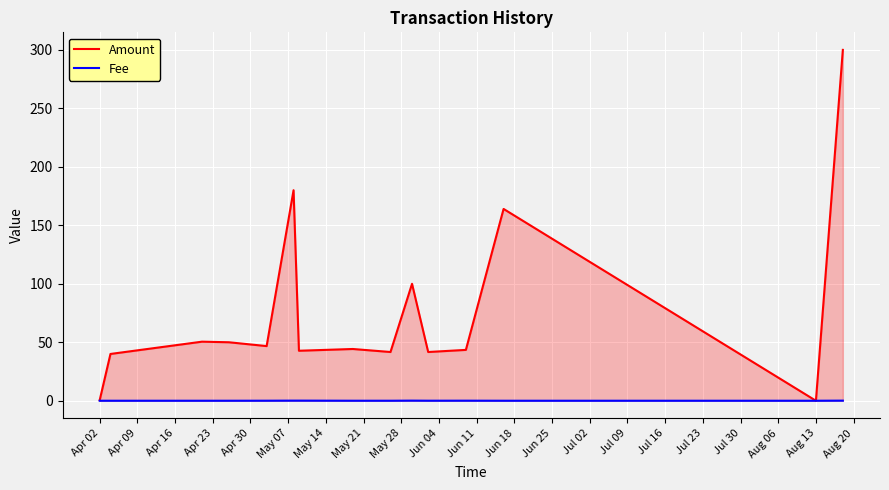

Which series has the widest spread of values?

Amount